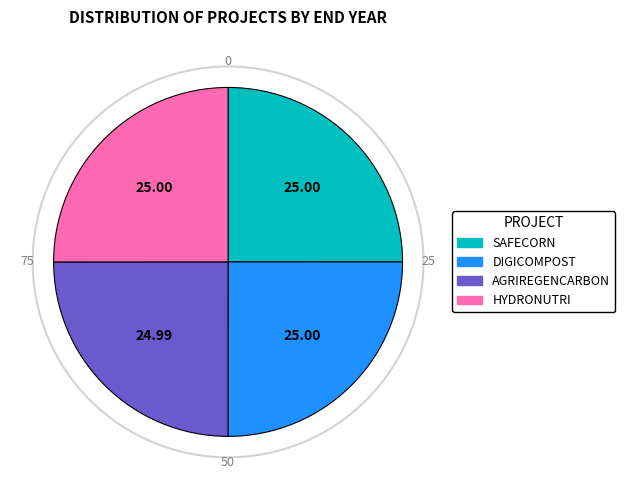

True or false: AGRIREGENCARBON accounts for 40% of the total.

False